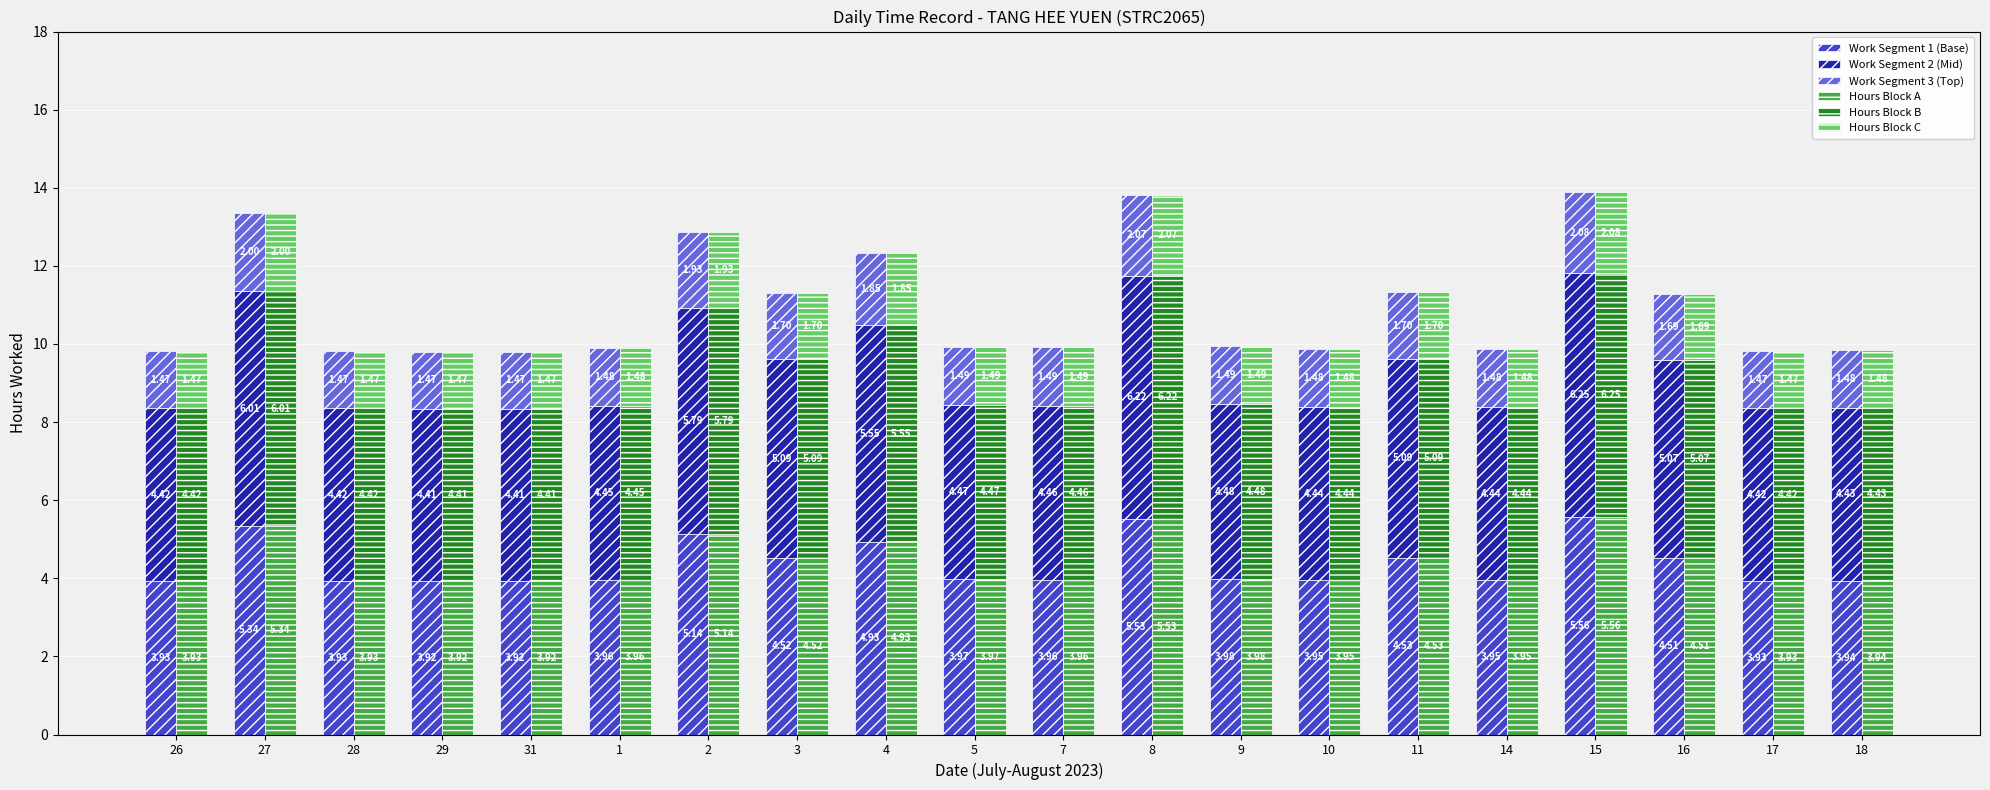

Reading right to left, list all the values displayed in this chart.

Work Segment 1 (Base): 18=3.9	17=3.9	16=4.5	15=5.6	14=4.0	11=4.5	10=4.0	9=4.0	8=5.5	7=4.0	5=4.0	4=4.9	3=4.5	2=5.1	1=4.0	31=3.9	29=3.9	28=3.9	27=5.3	26=3.9
Work Segment 2 (Mid): 18=4.4	17=4.4	16=5.1	15=6.2	14=4.4	11=5.1	10=4.4	9=4.5	8=6.2	7=4.5	5=4.5	4=5.6	3=5.1	2=5.8	1=4.5	31=4.4	29=4.4	28=4.4	27=6.0	26=4.4
Work Segment 3 (Top): 18=1.5	17=1.5	16=1.7	15=2.1	14=1.5	11=1.7	10=1.5	9=1.5	8=2.1	7=1.5	5=1.5	4=1.8	3=1.7	2=1.9	1=1.5	31=1.5	29=1.5	28=1.5	27=2.0	26=1.5
Hours Block A: 18=3.9	17=3.9	16=4.5	15=5.6	14=4.0	11=4.5	10=4.0	9=4.0	8=5.5	7=4.0	5=4.0	4=4.9	3=4.5	2=5.1	1=4.0	31=3.9	29=3.9	28=3.9	27=5.3	26=3.9
Hours Block B: 18=4.4	17=4.4	16=5.1	15=6.2	14=4.4	11=5.1	10=4.4	9=4.5	8=6.2	7=4.5	5=4.5	4=5.6	3=5.1	2=5.8	1=4.5	31=4.4	29=4.4	28=4.4	27=6.0	26=4.4
Hours Block C: 18=1.5	17=1.5	16=1.7	15=2.1	14=1.5	11=1.7	10=1.5	9=1.5	8=2.1	7=1.5	5=1.5	4=1.8	3=1.7	2=1.9	1=1.5	31=1.5	29=1.5	28=1.5	27=2.0	26=1.5